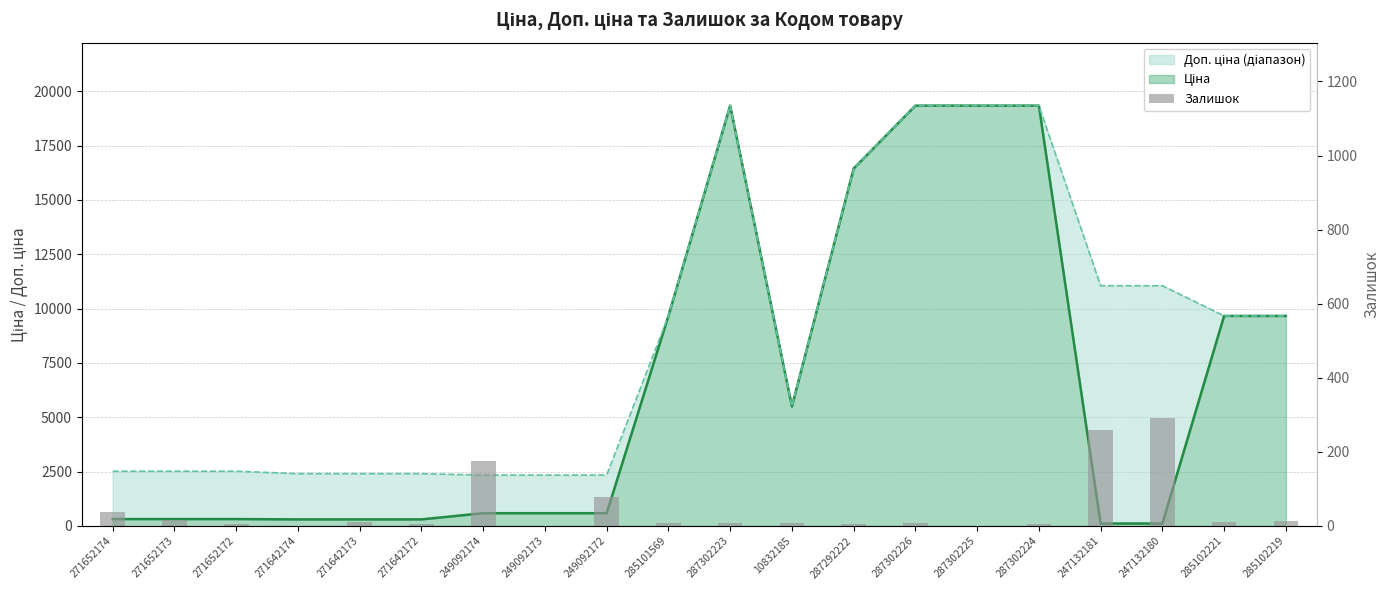

Rank the categories by value from lowest to highest.

271642174, 249092173, 287302225, 287292222, 271652172, 271642172, 287302224, 285101569, 287302223, 10832185, 287302226, 271642173, 285102221, 285102219, 271652173, 271652174, 249092172, 249092174, 247132181, 247132180